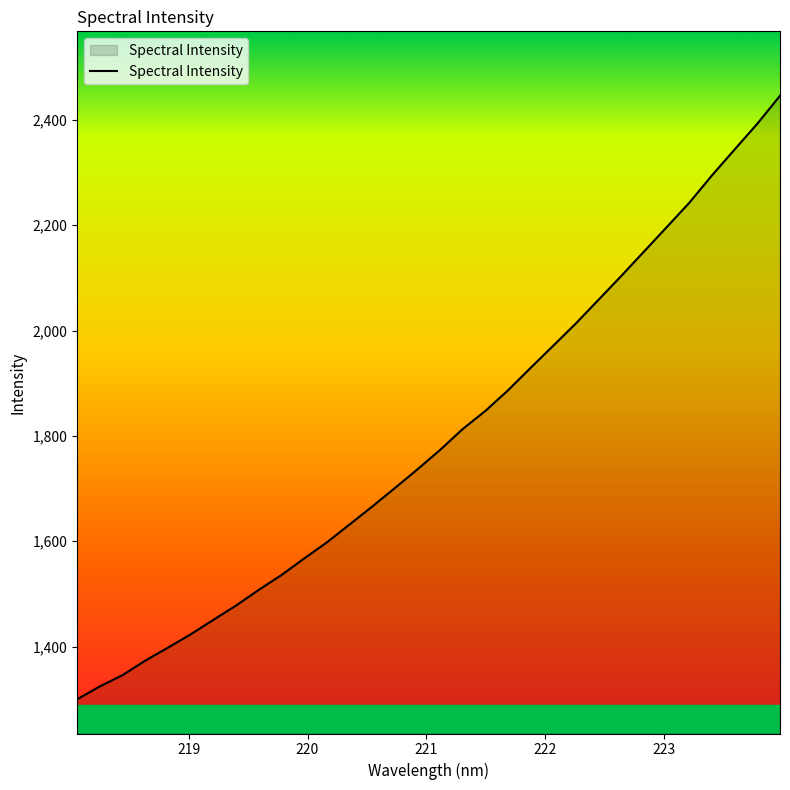

Count the number of categories in the chart.

32